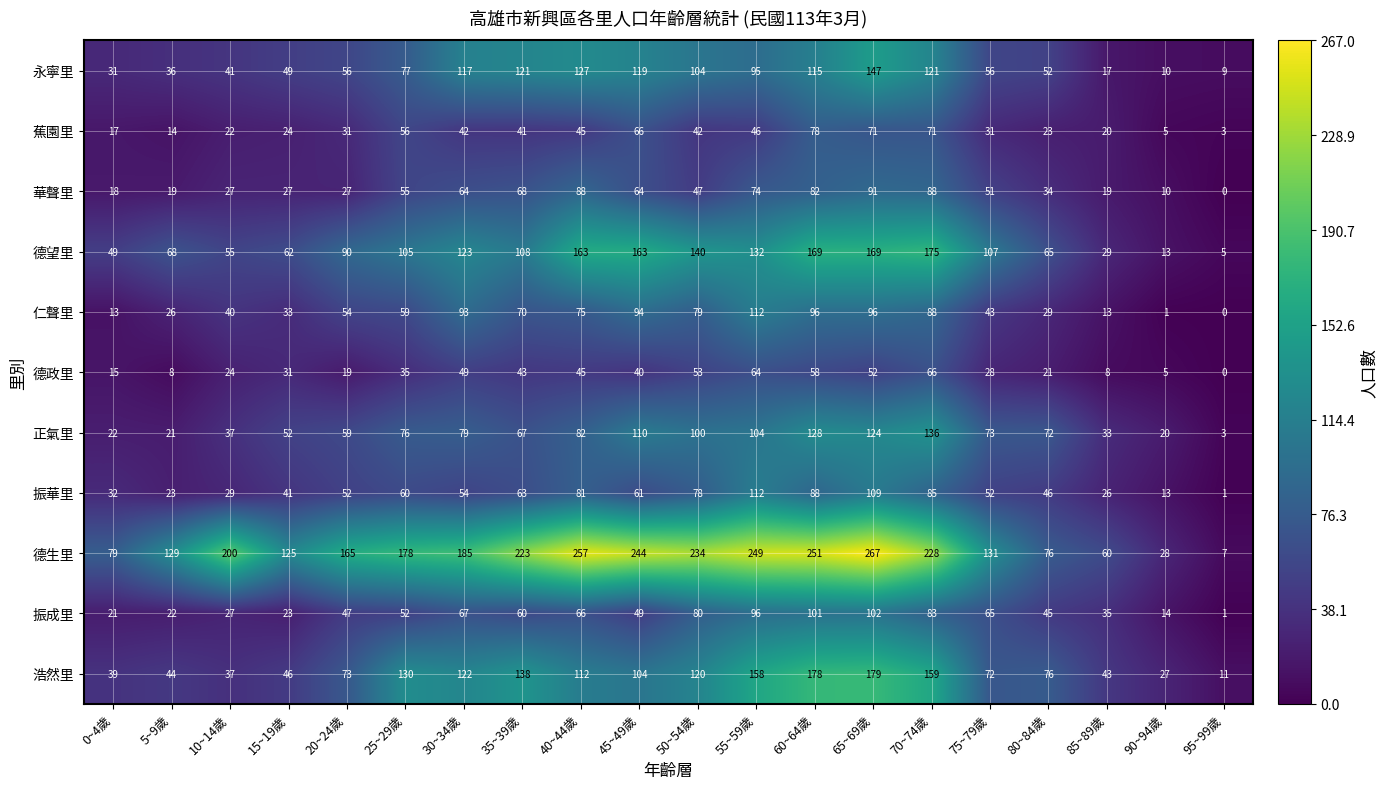

What is the spread (max minus min) of values at 50~54歲?

192